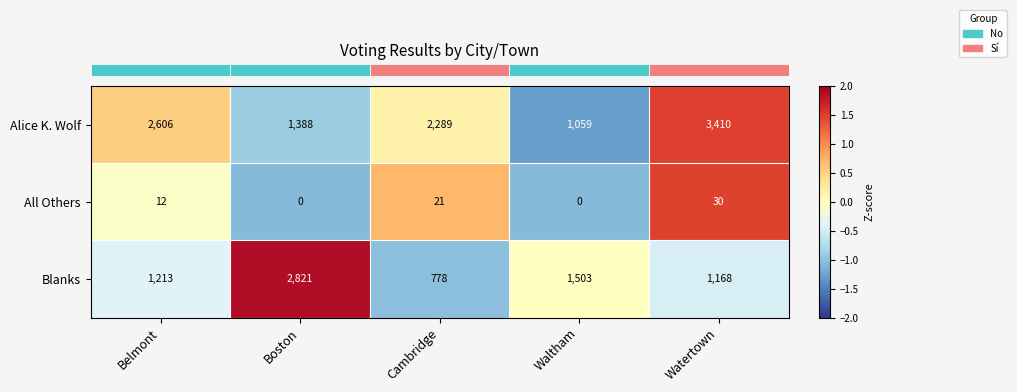

What is the total value across all series at Boston?

4209